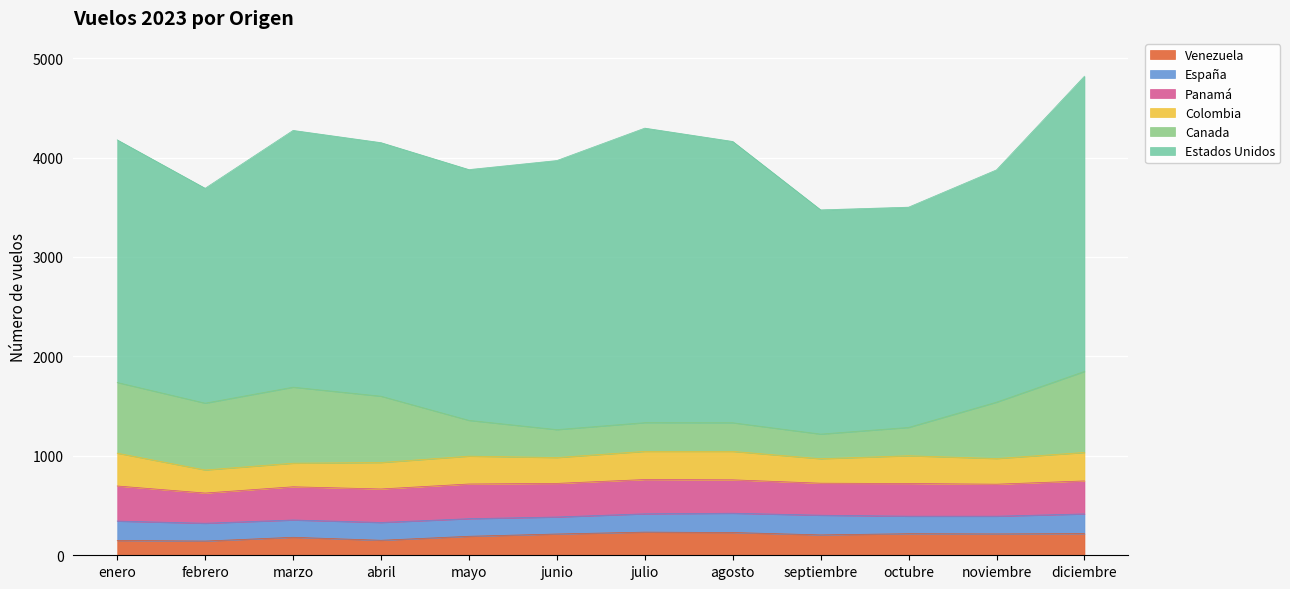

What is the total value across all series at mayo?

3879